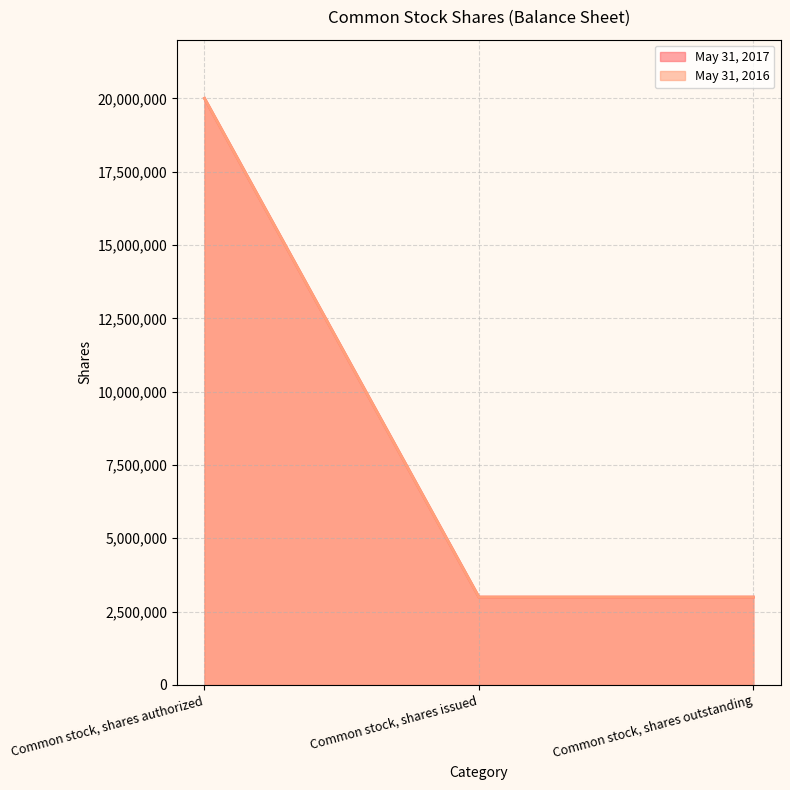

True or false: May 31, 2016 has a value of 1449920 at Common stock, shares outstanding.

False